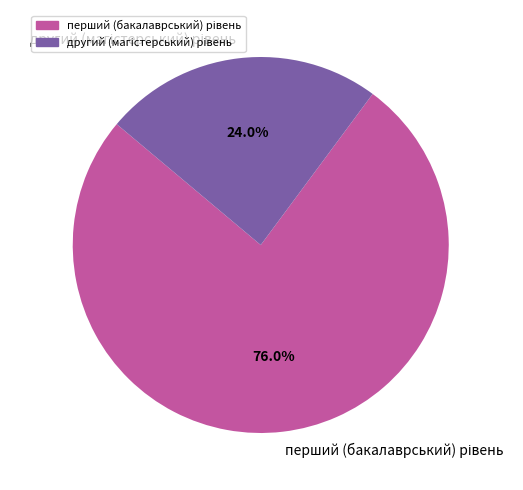

Does any single category account for the majority?

Yes